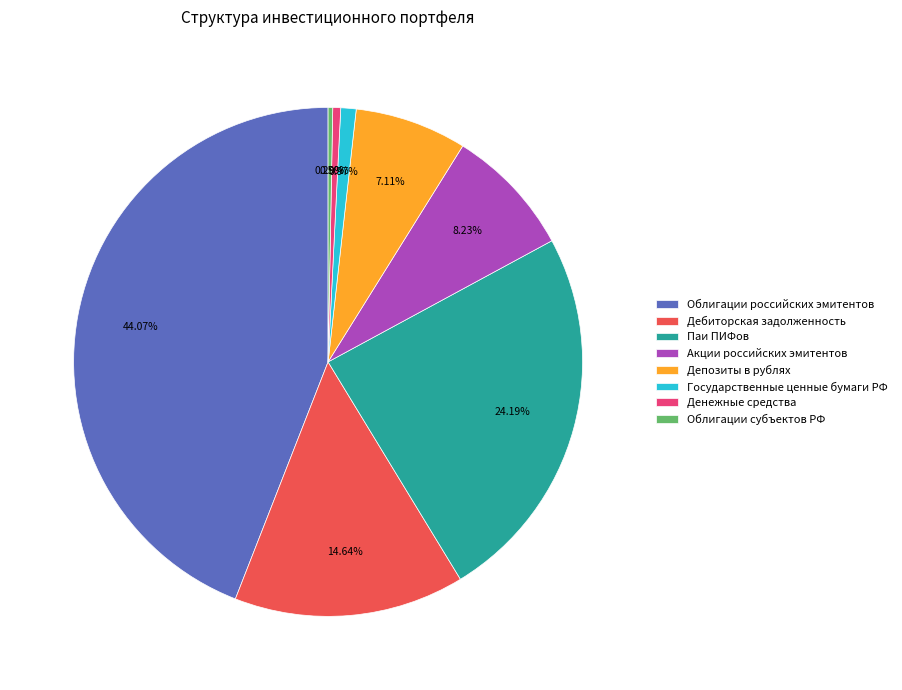

Does Облигации субъектов РФ represent more than half of the total?

No